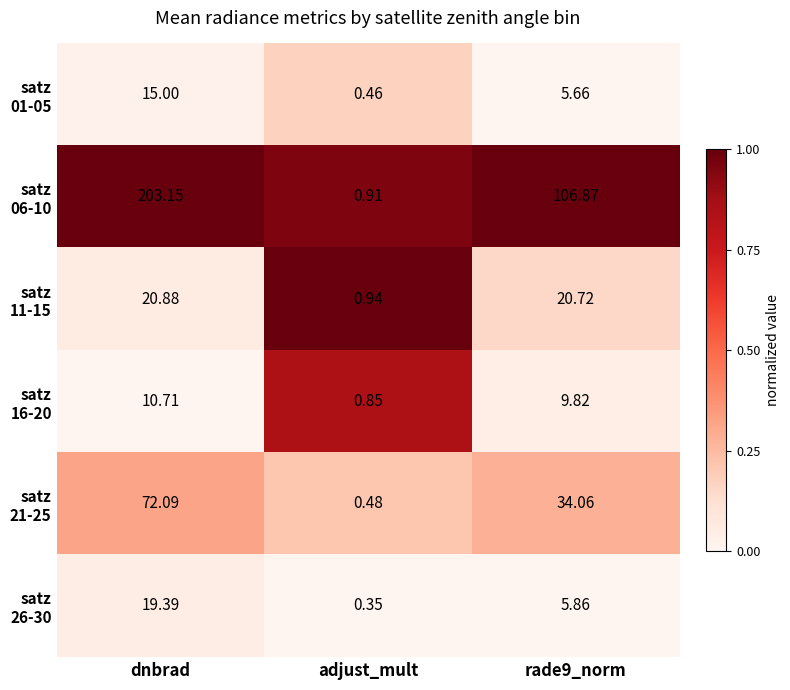

Which category has the highest value across all series?

dnbrad